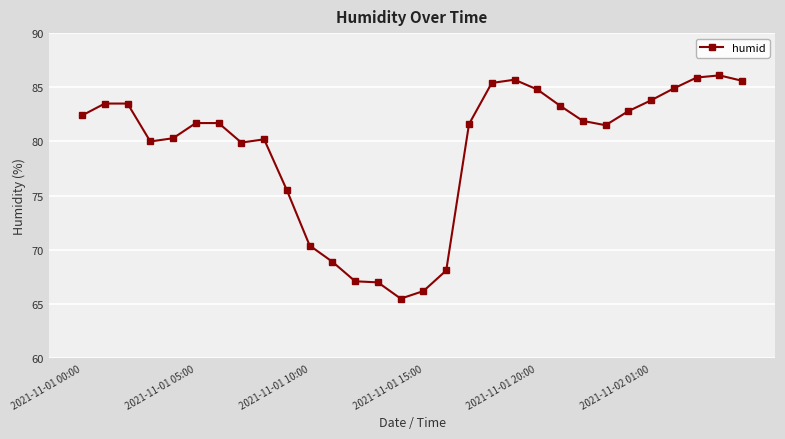

What is the smallest value displayed?

65.5